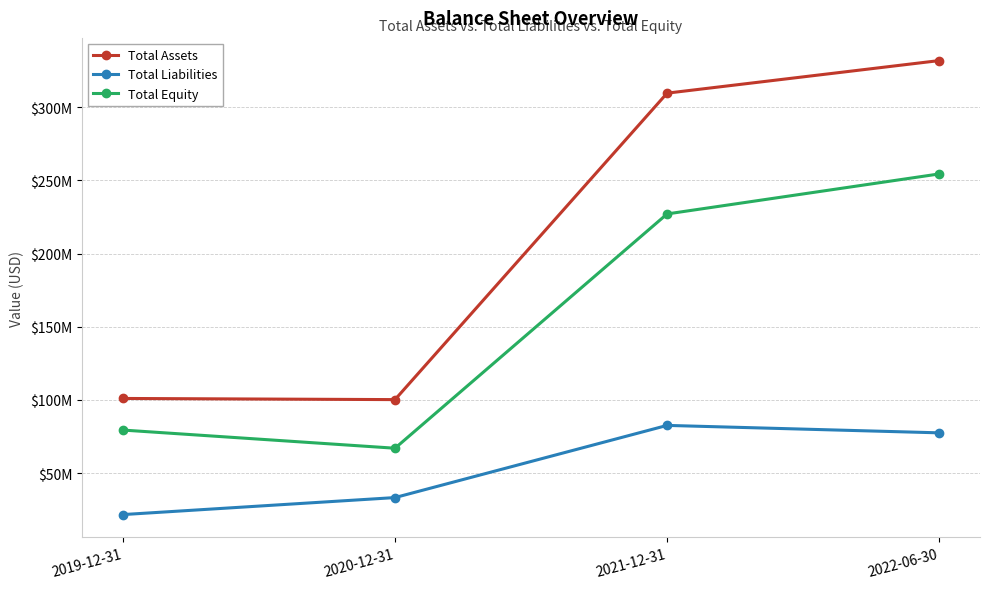

Which category has the highest value in the Total Assets series?

2022-06-30